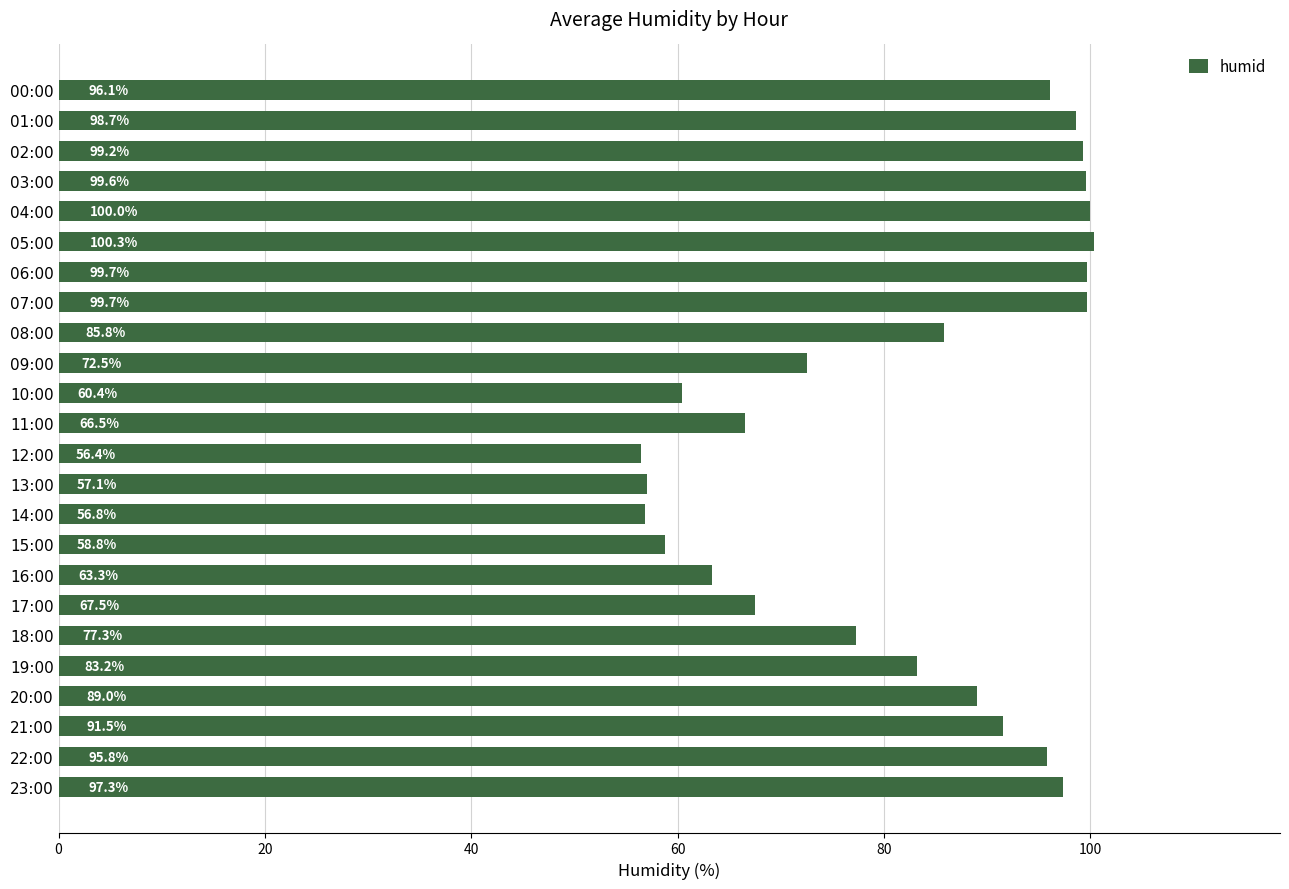

The value at 15:00 is 31.2. True or false?

False